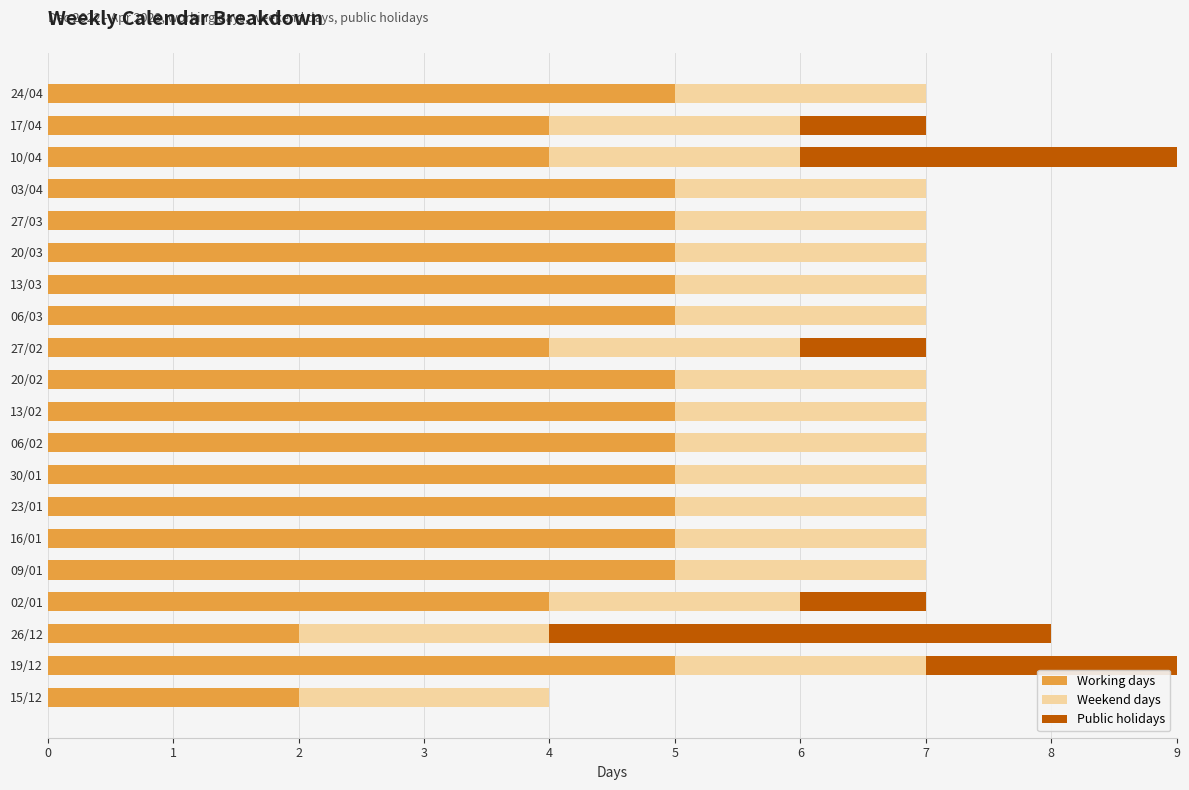

What is the maximum value for Working days?

5